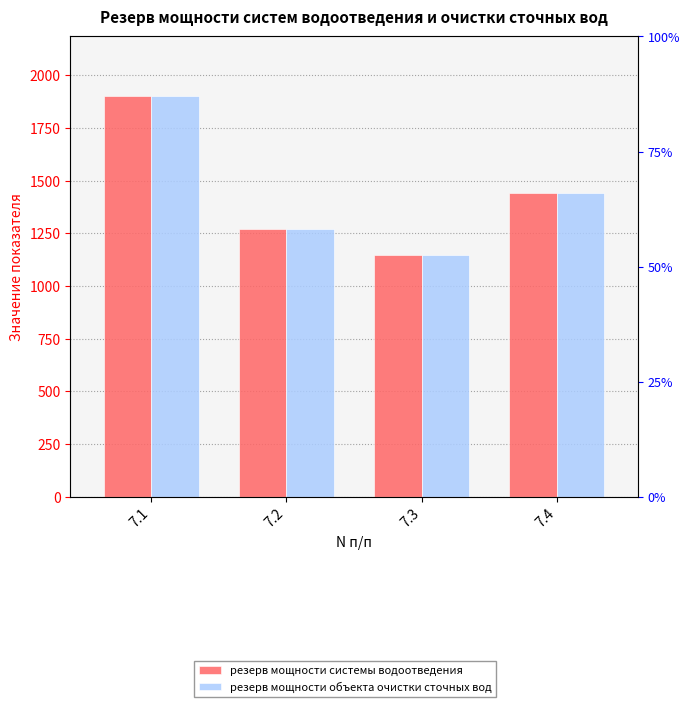

Does the chart contain any negative values?

No